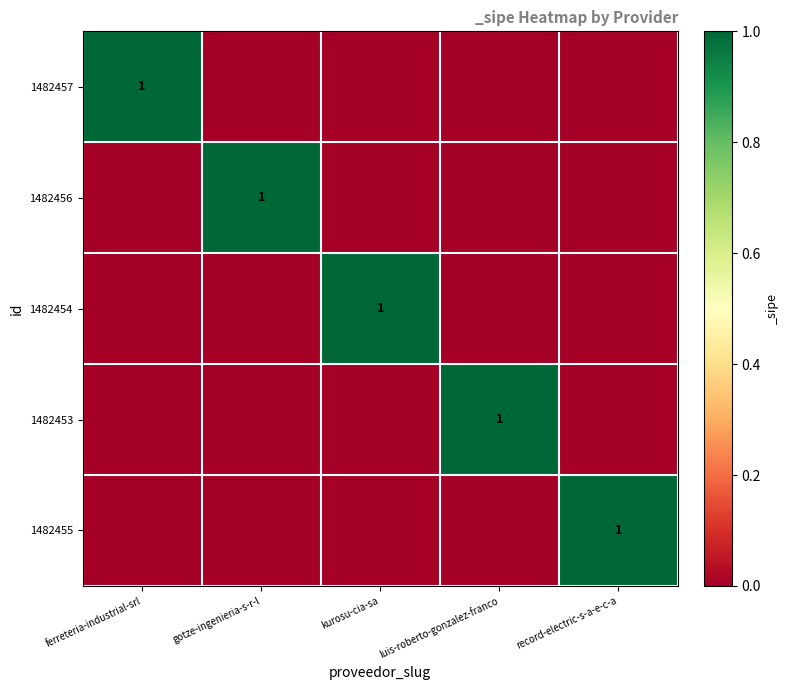

How many values in 1482455 are above zero?

1